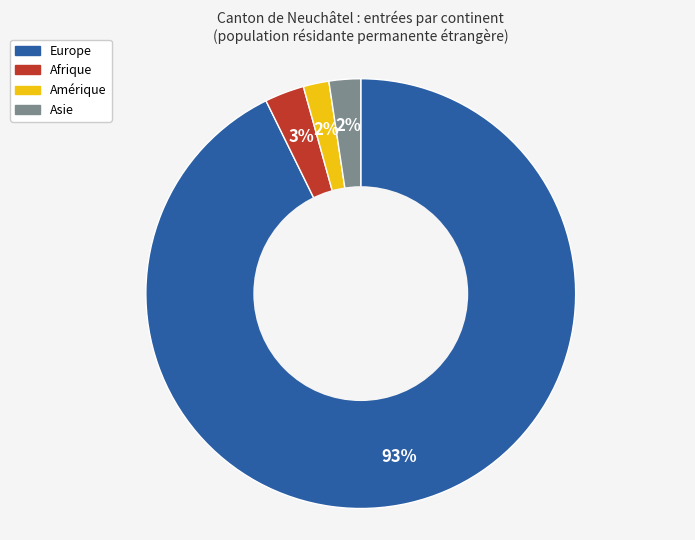

Which has a higher value, Europe or Afrique?

Europe